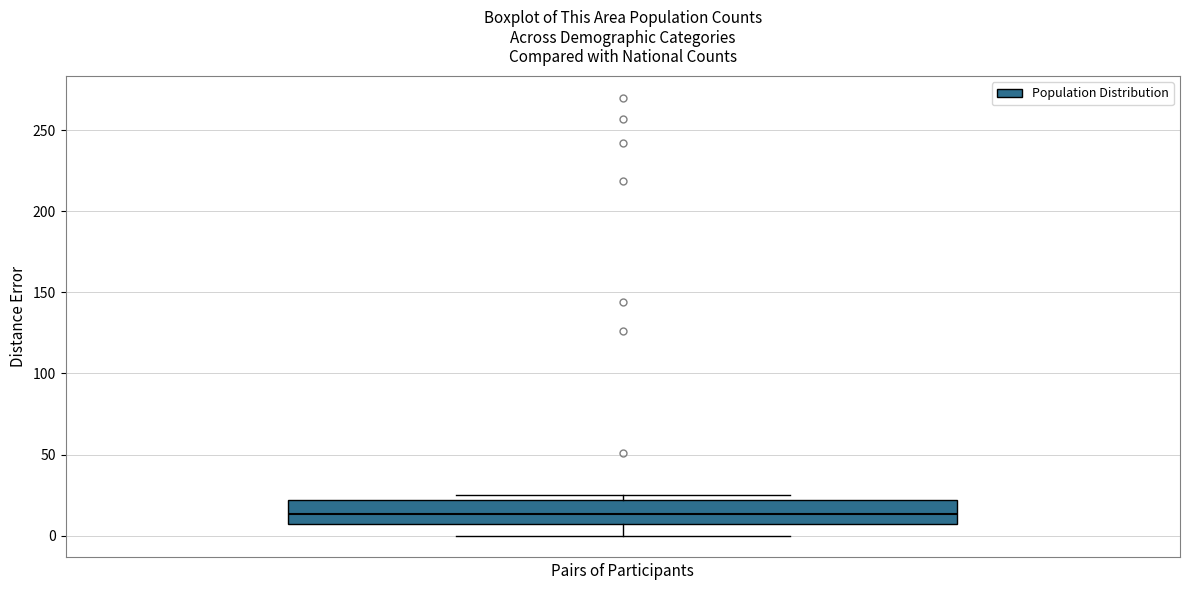

Read this box plot against the y-axis: the position of the median line, the range covered by the box, and the ends of both whiskers. The values are not printed on the chart, so give them approximately, as read against the axis.

median 15, box 5 to 20, whiskers 0 to 25